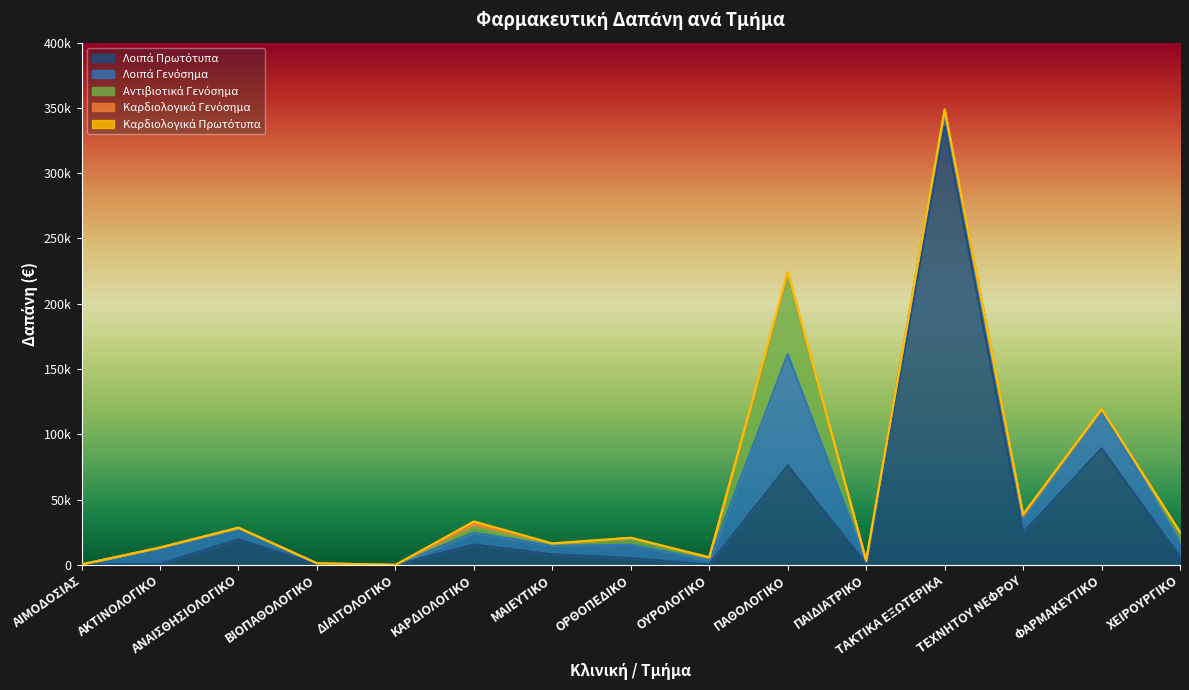

Between ΟΥΡΟΛΟΓΙΚΟ and ΜΑΙΕΥΤΙΚΟ, which is larger?

ΜΑΙΕΥΤΙΚΟ